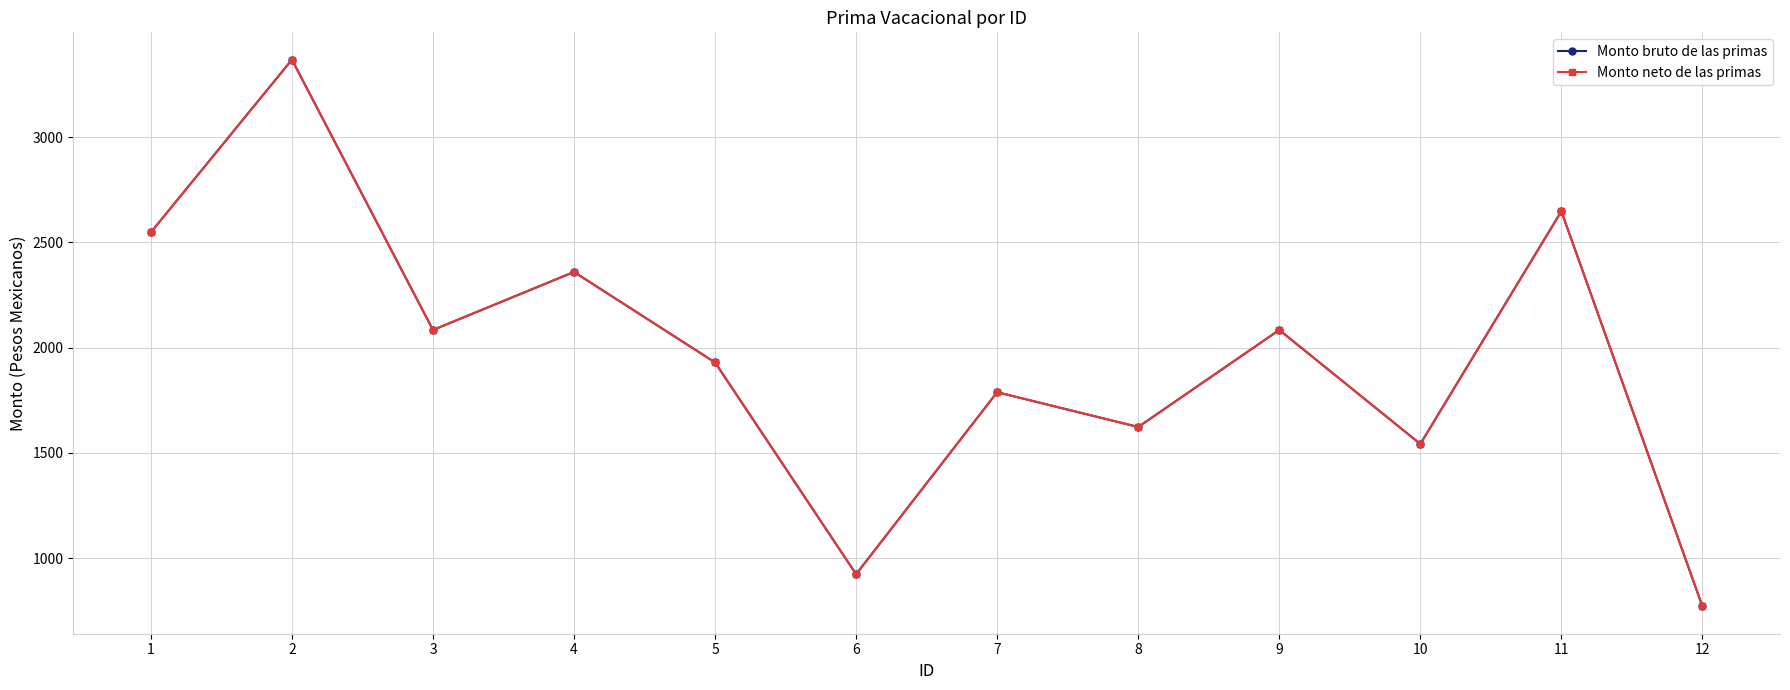

Does the chart have visible grid lines?

Yes